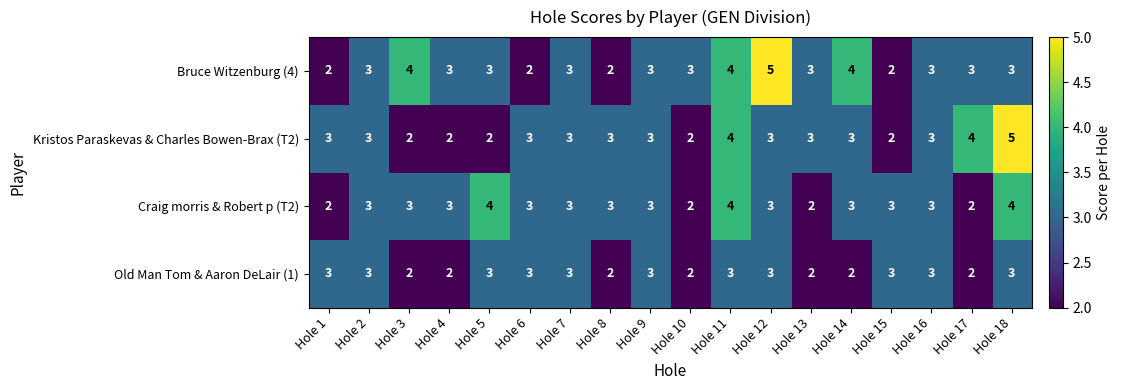

Which series has the largest total across all categories?

Bruce Witzenburg (4)